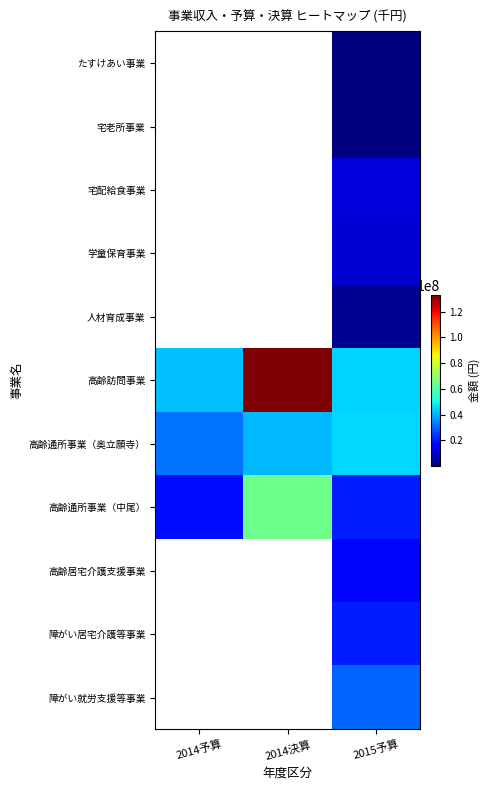

Where does the 高齢訪問事業 series first go above 44850000?

2014決算